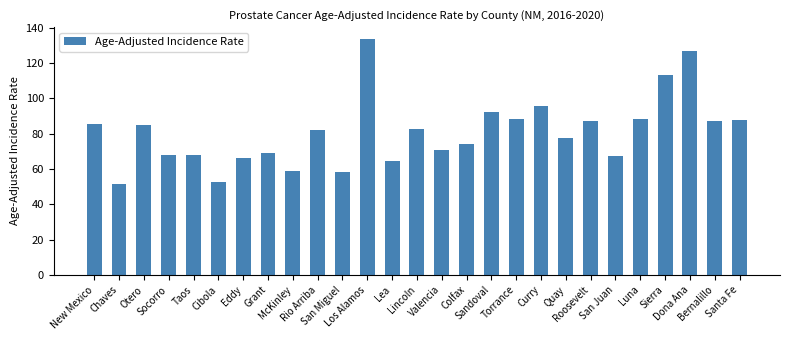

The chart shows a value of 102.9 at San Miguel. True or false?

False